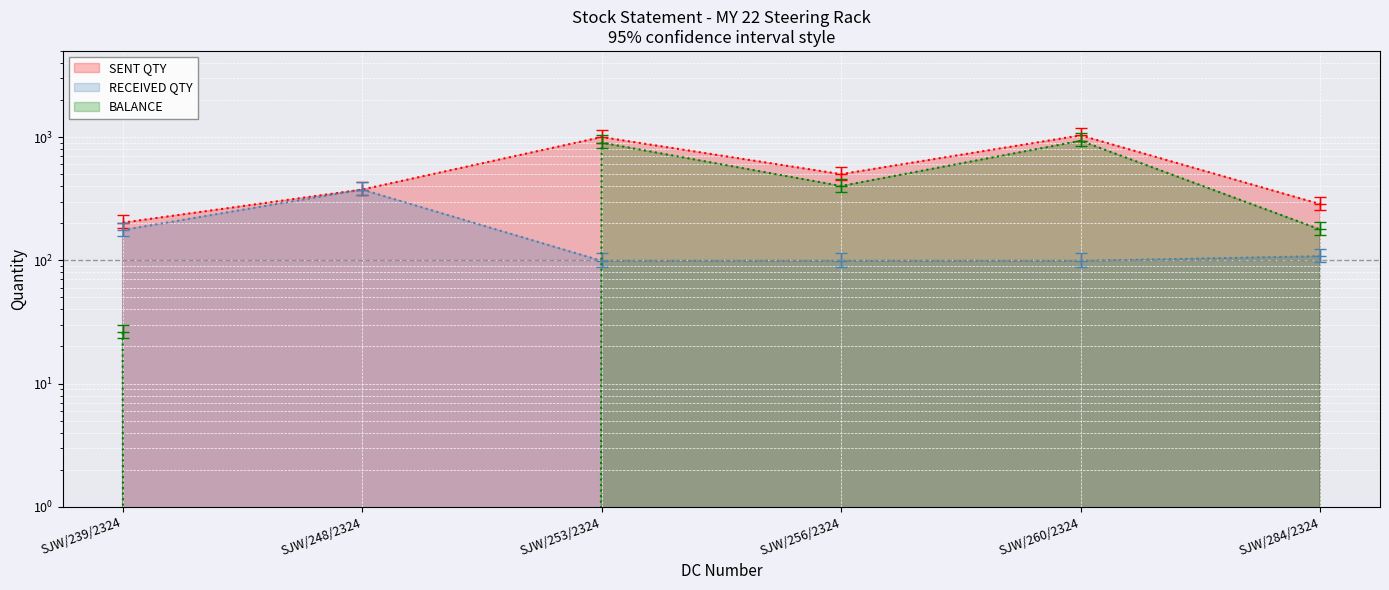

At which label does SENT QTY first exceed 500?

SJW/253/2324